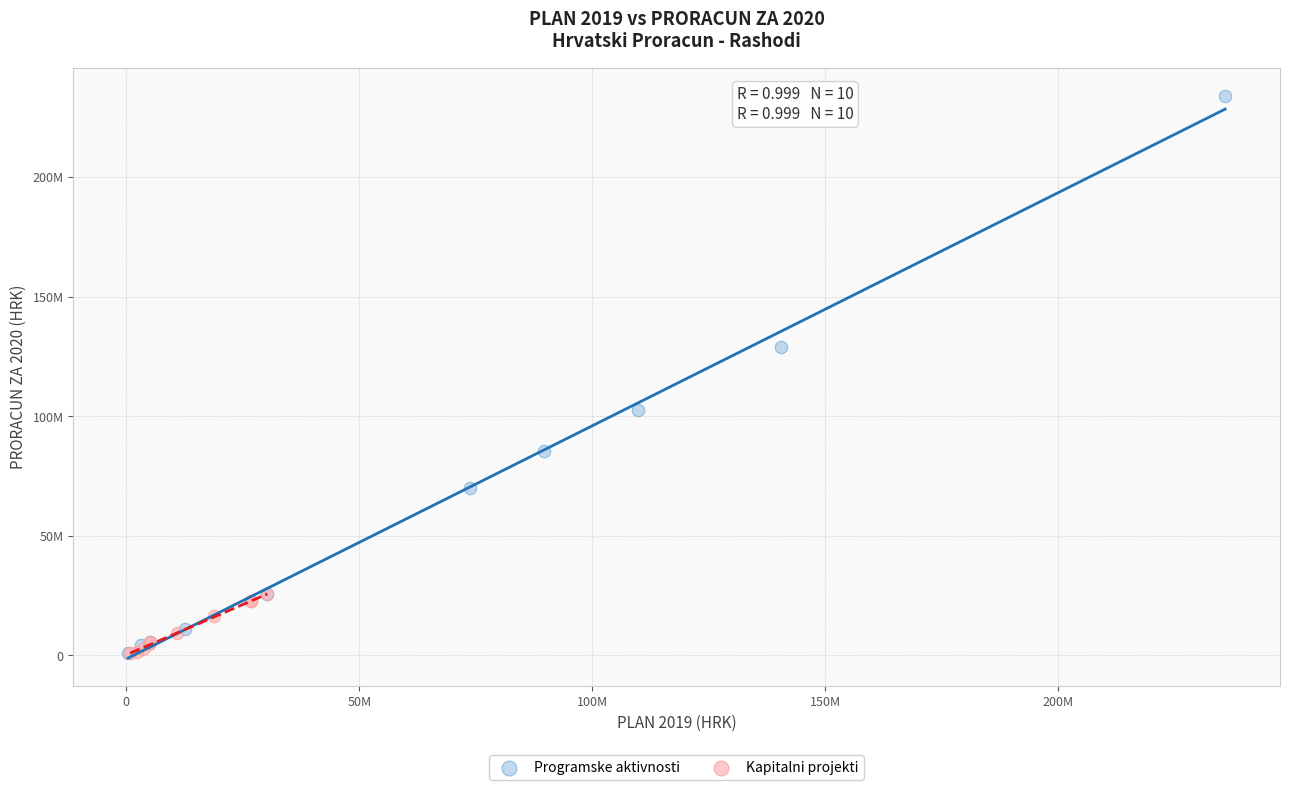

Which series has the widest spread of Y values?

Programske aktivnosti